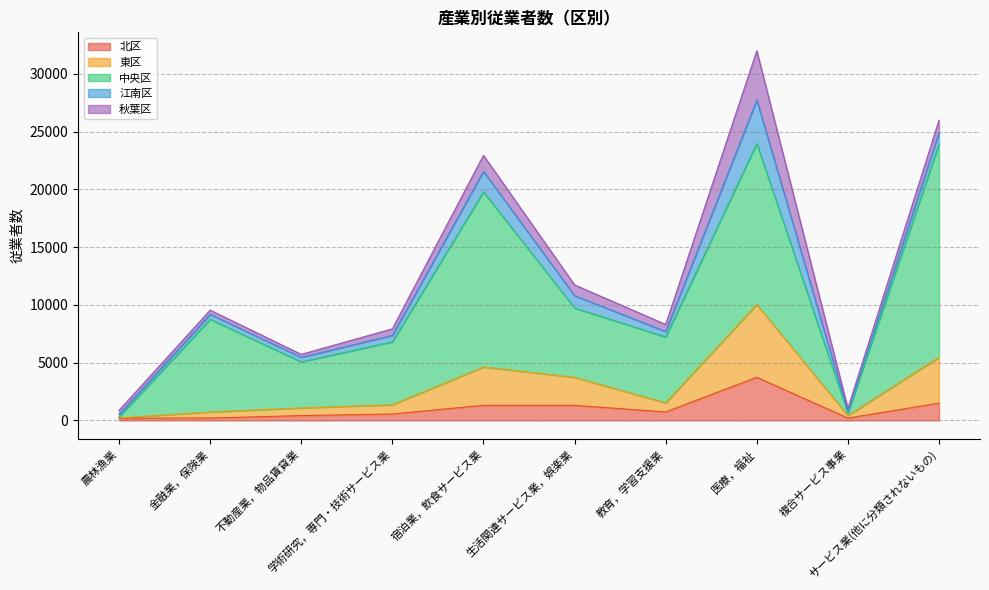

Rank the series by their maximum value, from lowest to highest.

北区, 江南区, 秋葉区, 東区, 中央区